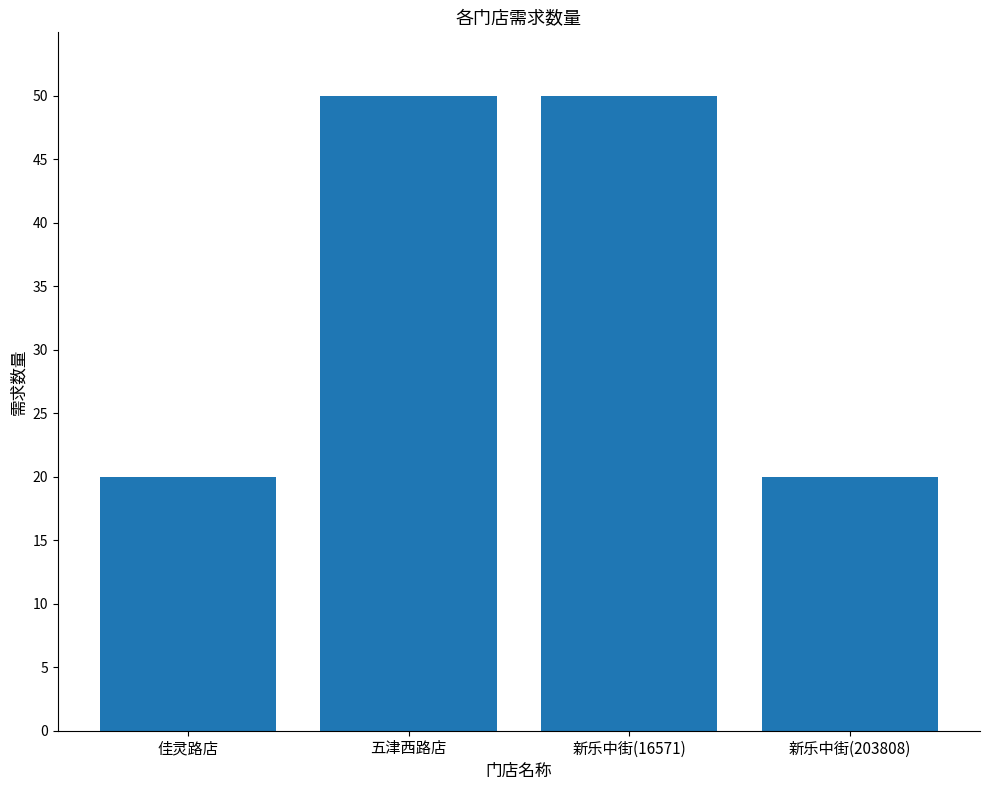

What is the sum of all values?

140